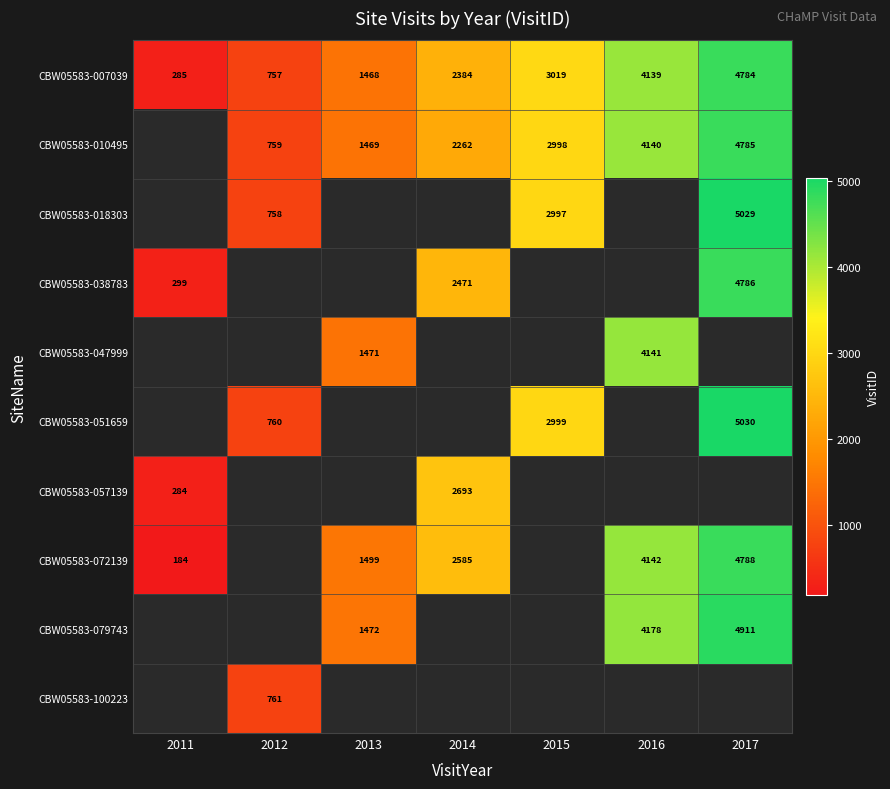

The CBW05583-047999 series shows 4141 at 2016. True or false?

True